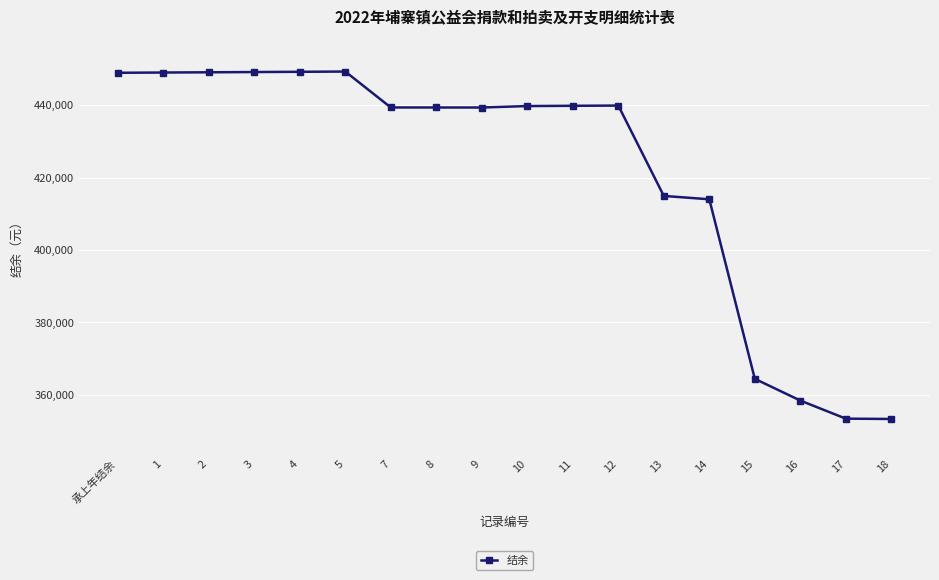

What is the approximate value at 承上年结余?

448953.9